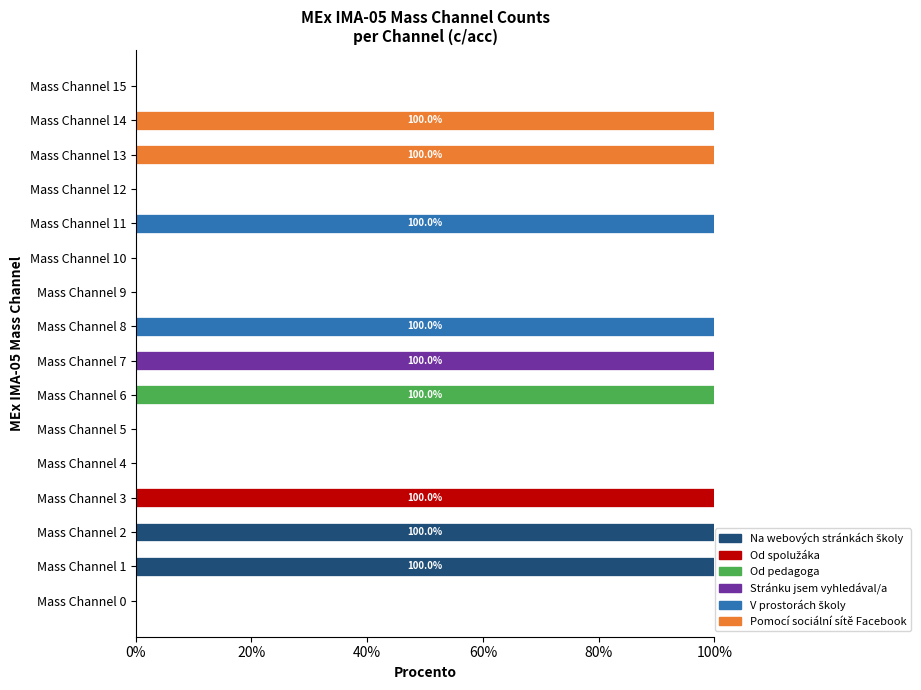

How many data points does each series have?

16